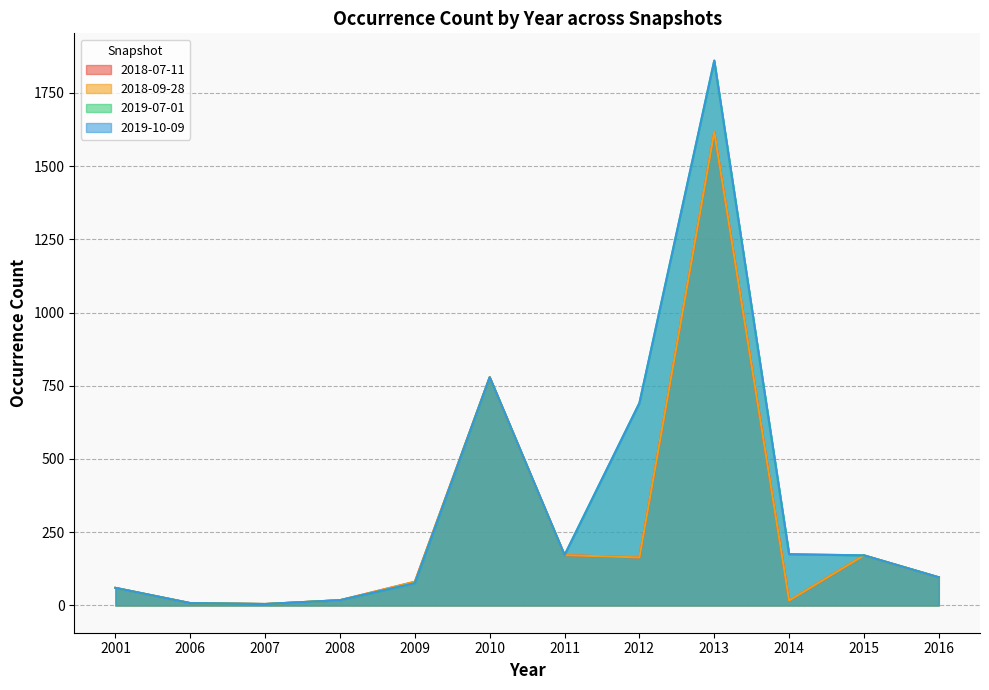

At which category does 2018-09-28 reach its first local valley?

2007